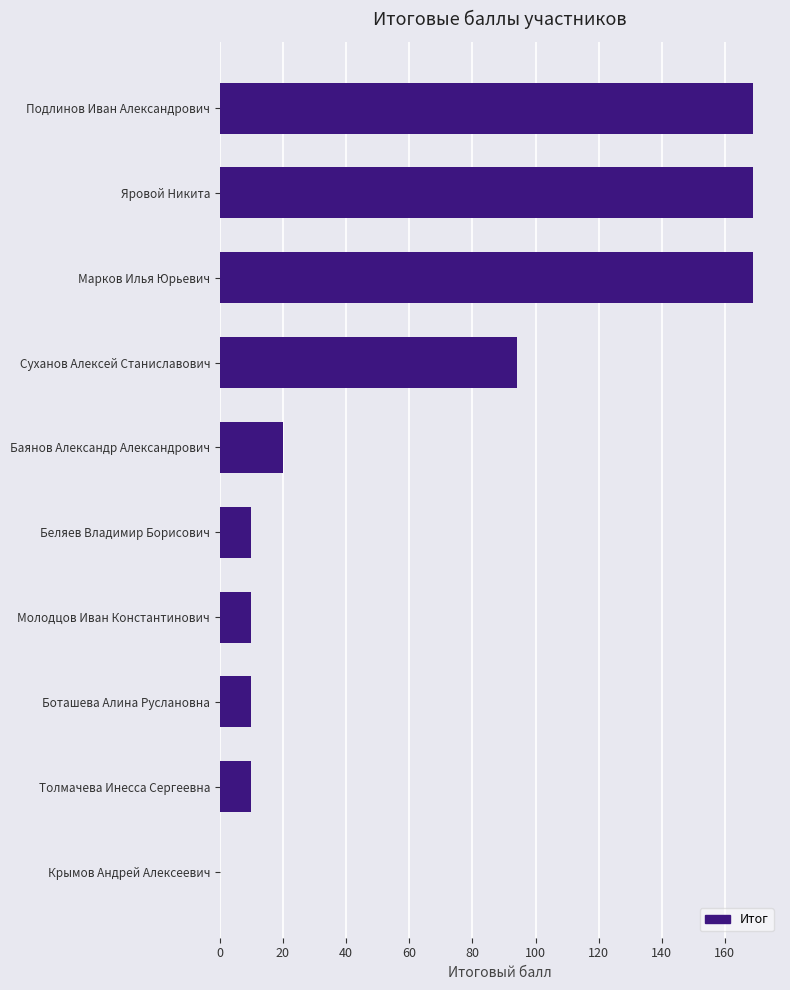

Approximately how many times larger is the value at Подлинов Иван Александрович compared to Марков Илья Юрьевич?

1.0